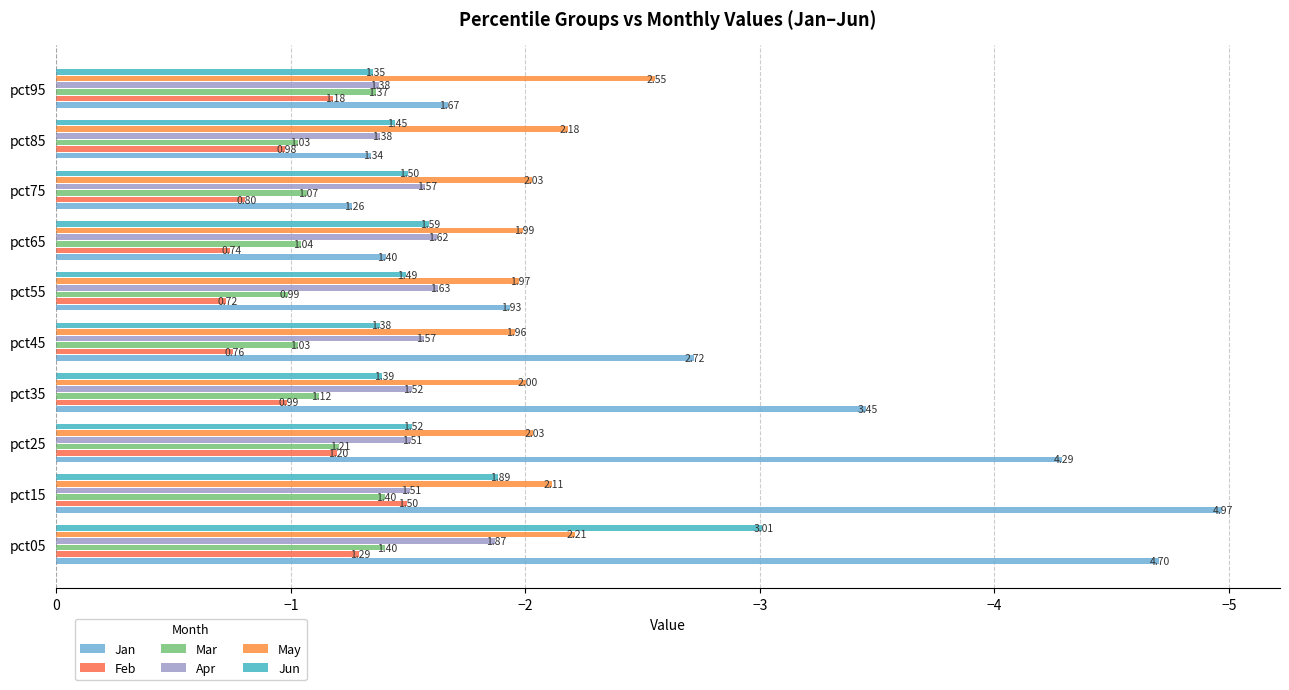

How many bars are there in each group?

6